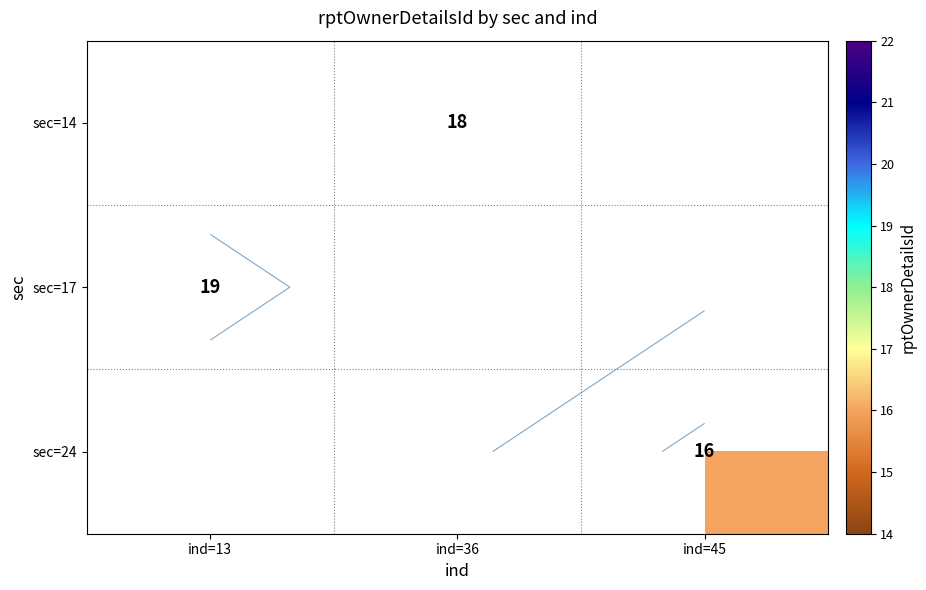

What value does the sec=24 series have at ind=45?

16.0